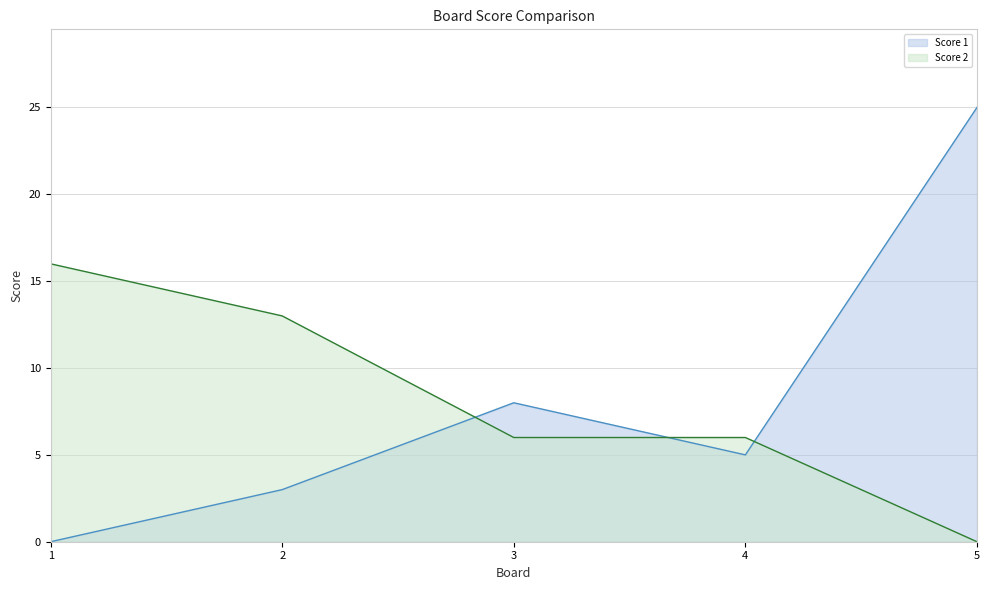

Which label corresponds to the largest value in the chart?

5